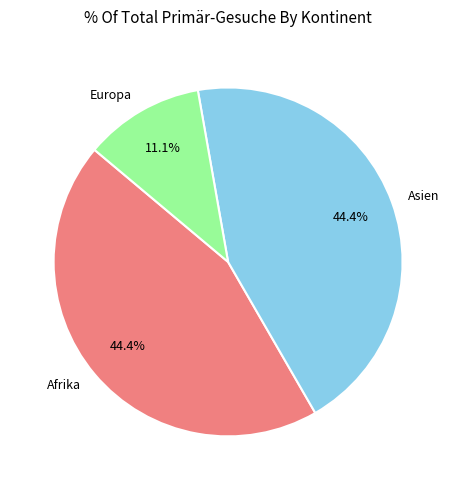

How many segments does this pie chart have?

3